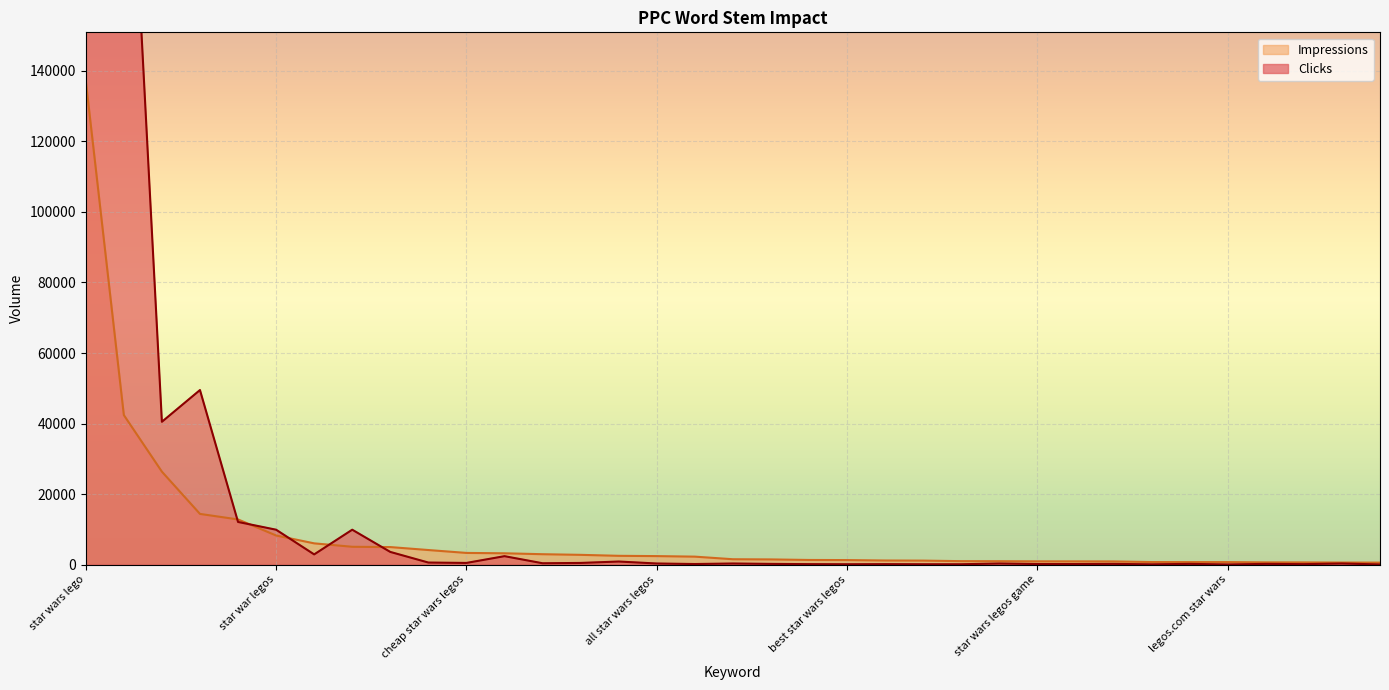

True or false: Clicks and Impressions intersect in this chart.

True